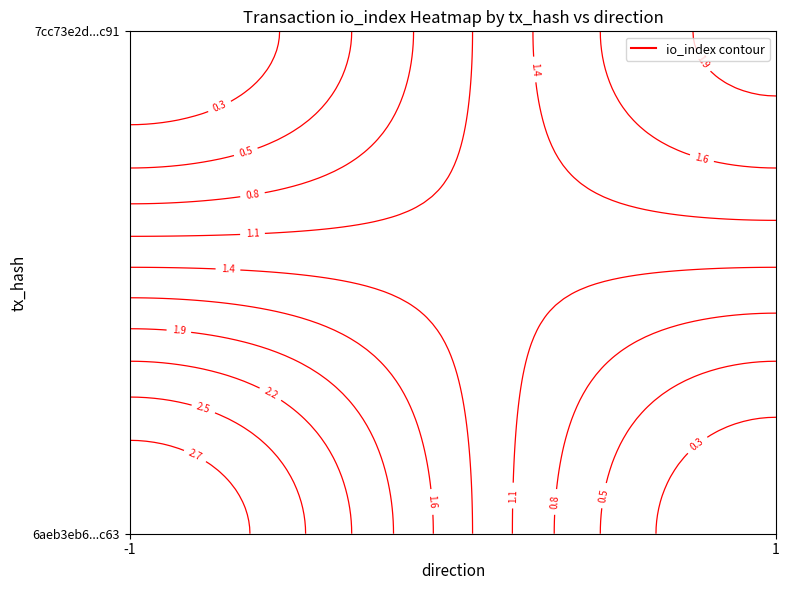

Which series has the largest range (max minus min)?

6aeb3eb6270aac6cf61deb3e5689920827b7c63